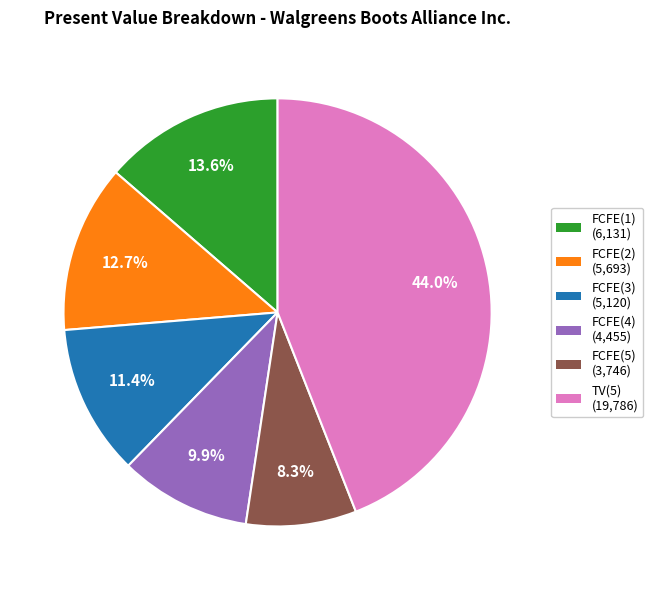

Is it true that FCFE(4) is 10% of the pie?

True